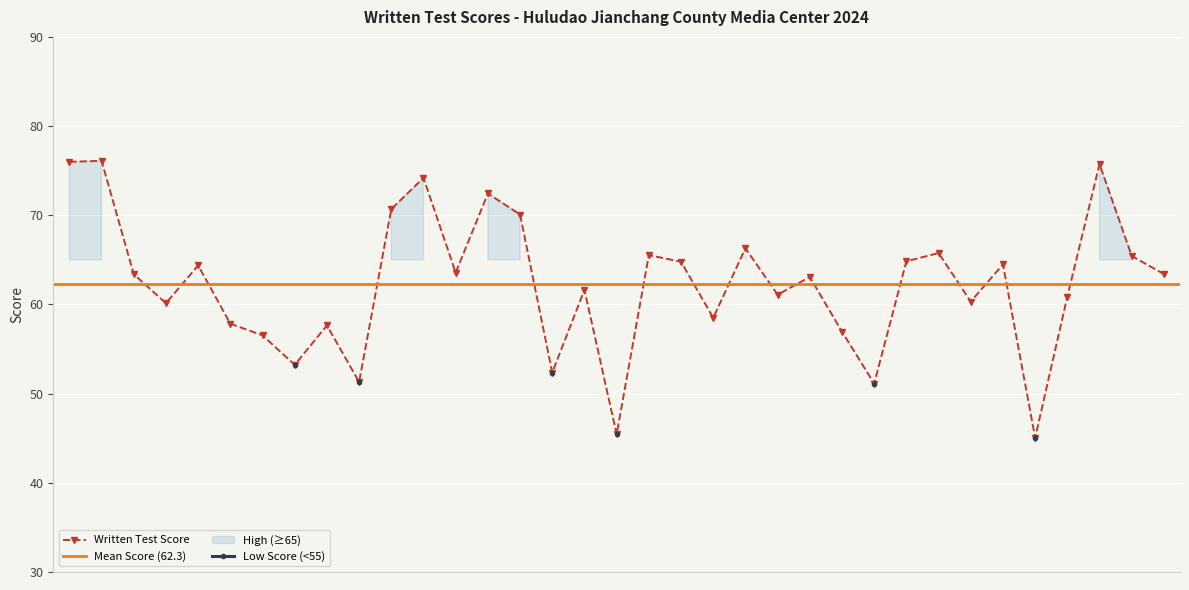

What is the maximum value for Written Test Score?

76.1